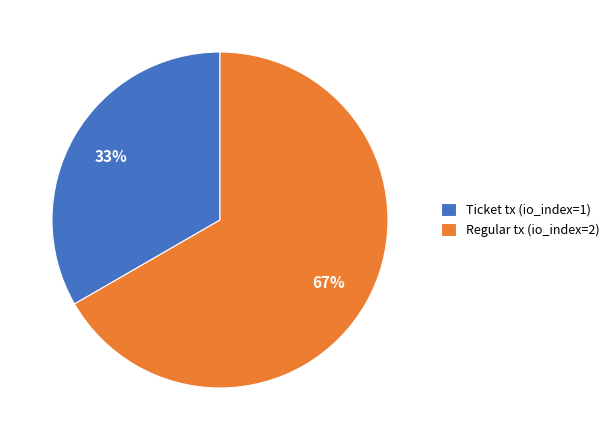

Which category has the biggest portion of the pie?

Regular tx (io_index=2)